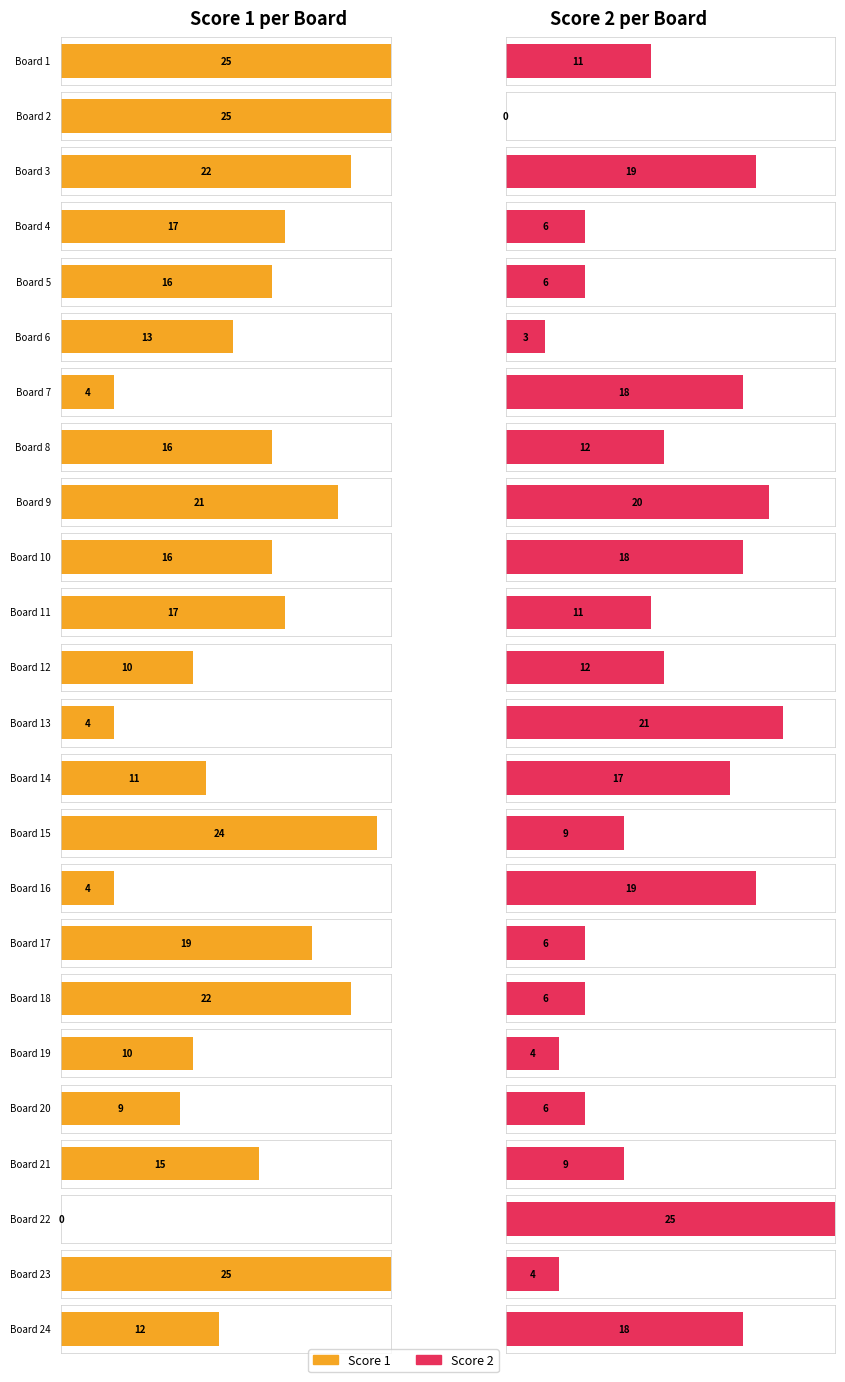

What is the highest value of the Score 1 series?

25